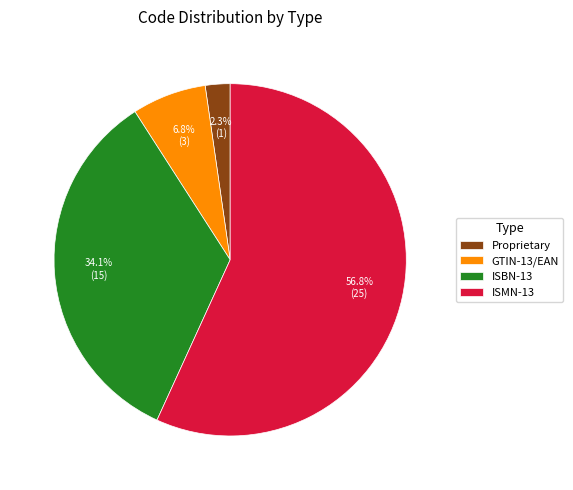

Which has a higher value, GTIN-13/EAN or ISBN-13?

ISBN-13